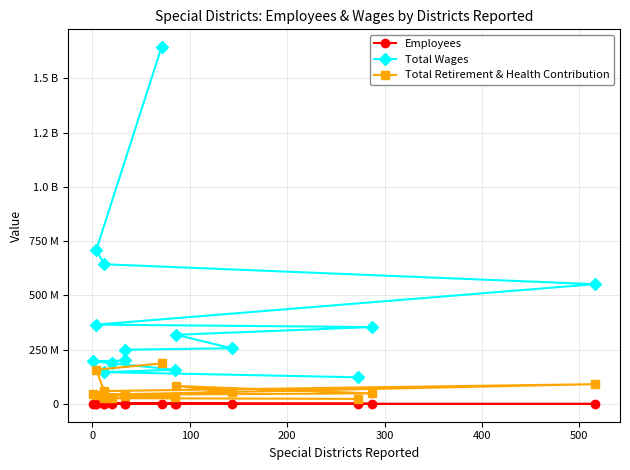

Which series has the widest spread of values?

Total Wages